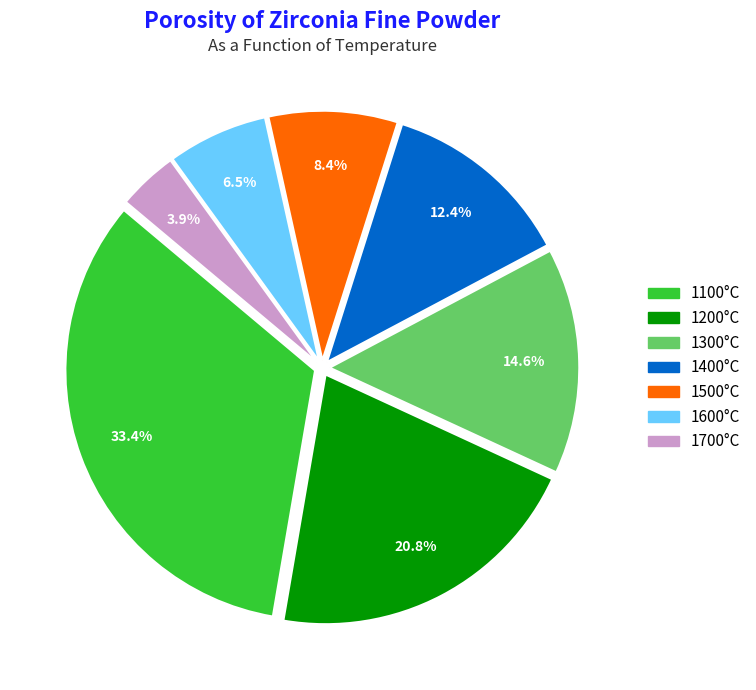

Is 1200°C the majority of the pie?

No